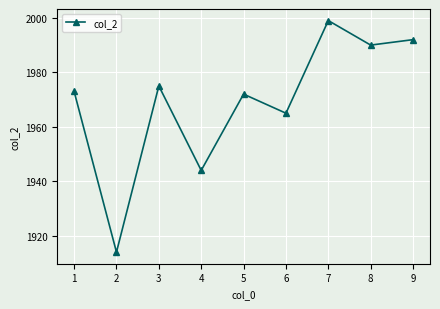

Is it true that the value at 4 is 823?

False